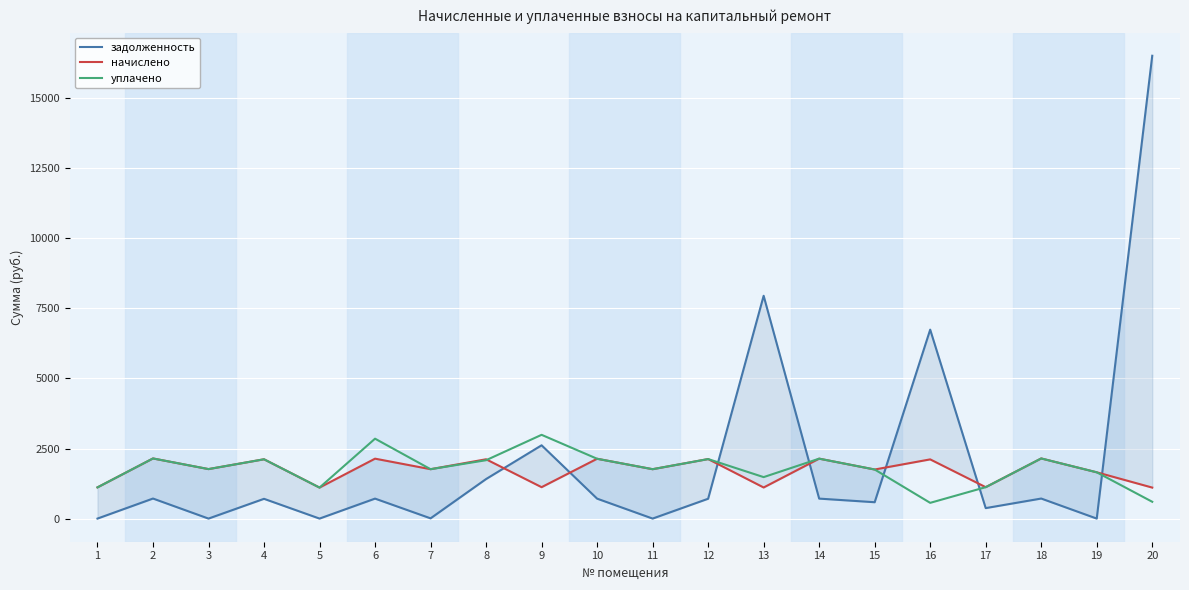

Count the number of categories in the chart.

20